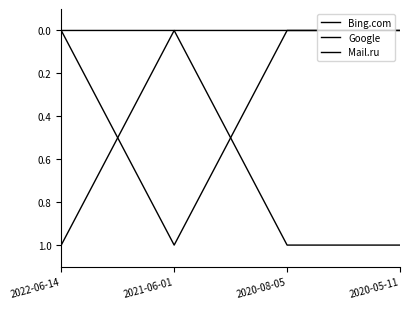

Reading right to left, extract all data points from this chart.

Bing.com: 2020-05-11=1	2020-08-05=1	2021-06-01=0	2022-06-14=0
Google: 2020-05-11=0	2020-08-05=0	2021-06-01=1	2022-06-14=0
Mail.ru: 2020-05-11=0	2020-08-05=0	2021-06-01=0	2022-06-14=1